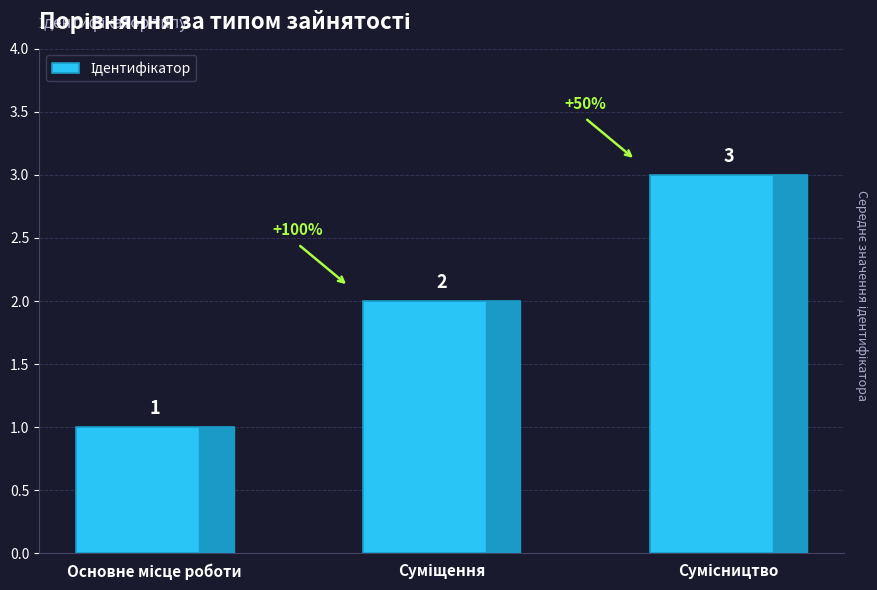

What is the value of the 3rd bar from the left?

3